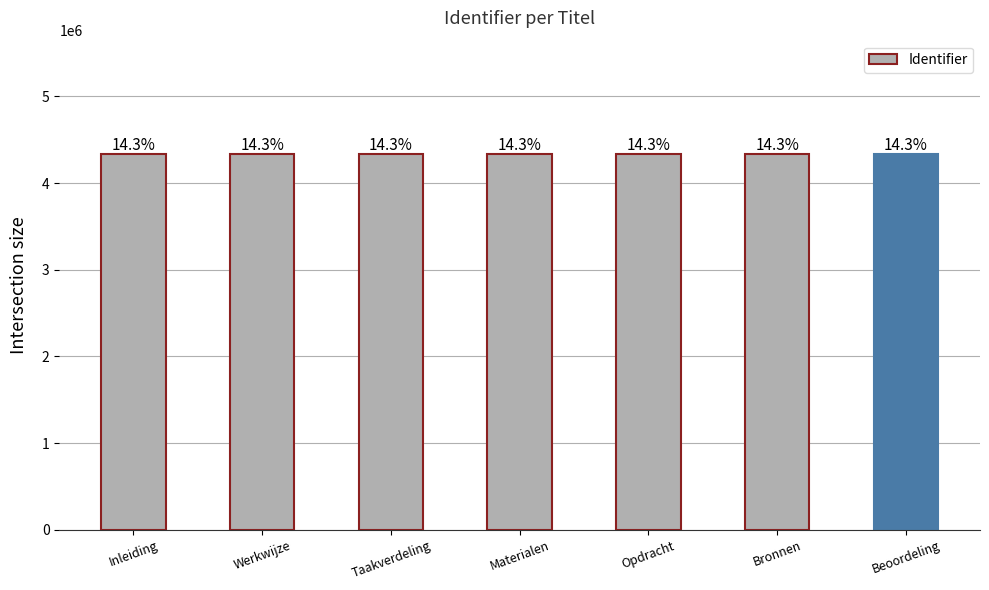

At which label is the value closest to 4341587?

Taakverdeling